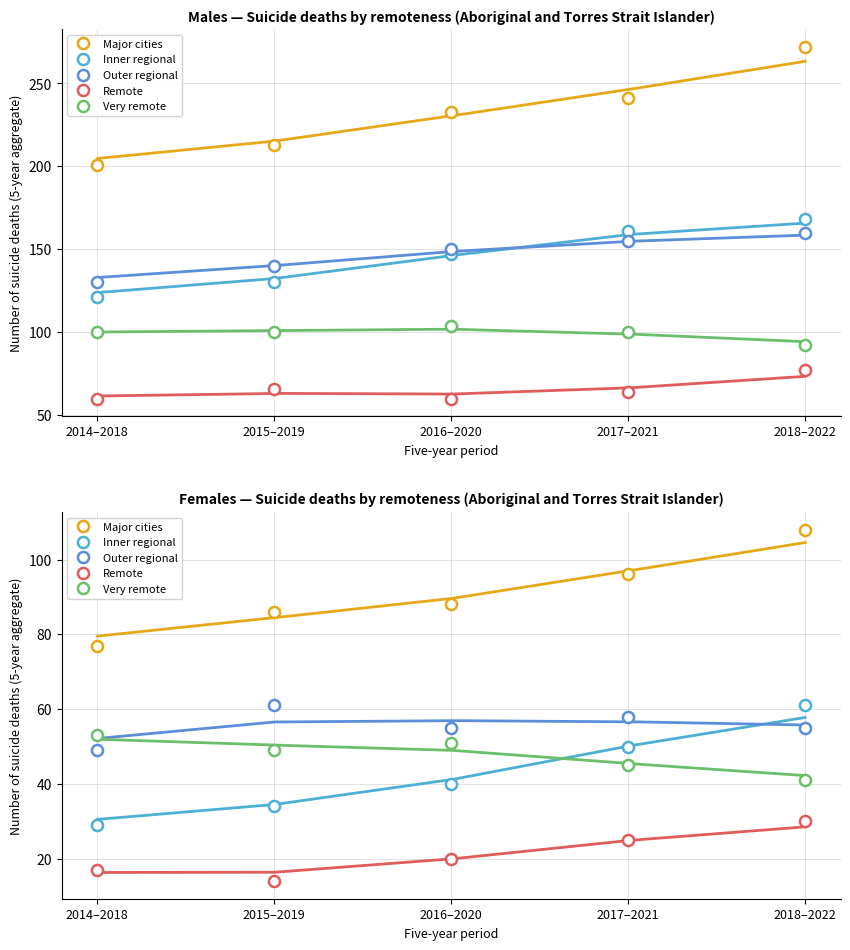

Which series has the largest range (max minus min)?

Inner regional